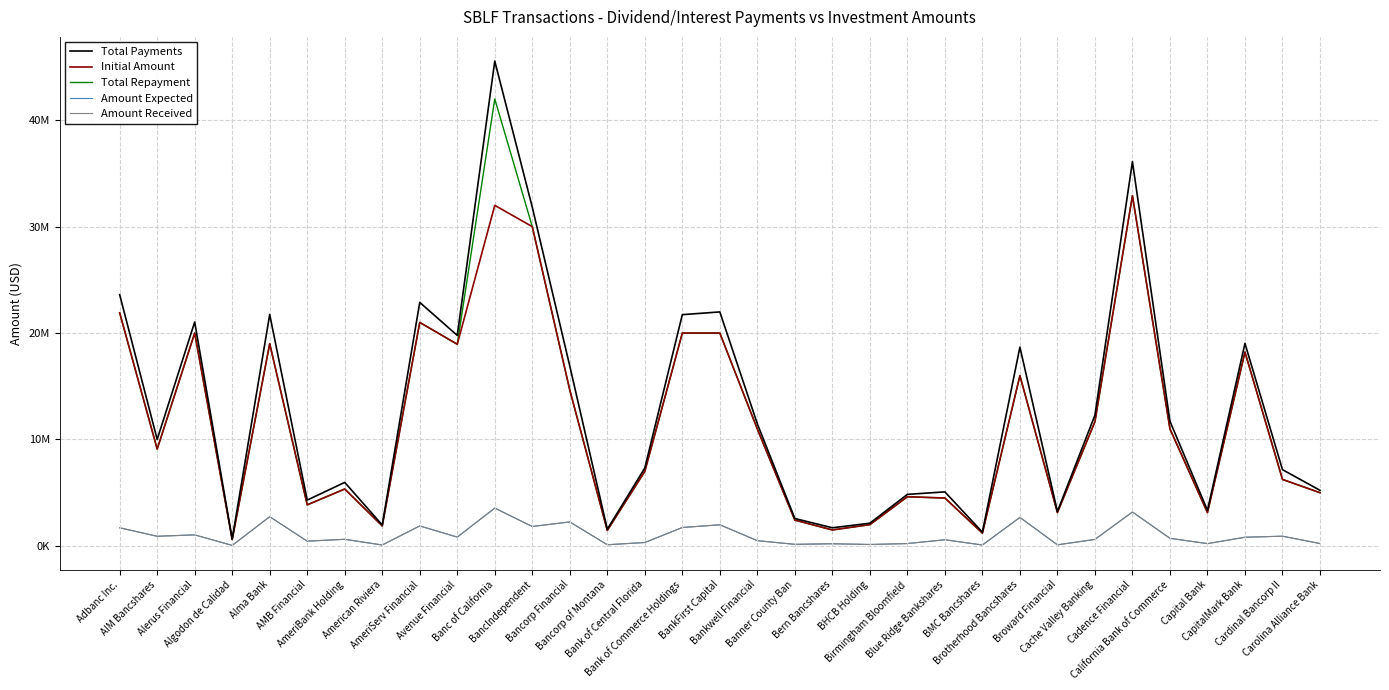

What are all the series names shown in the legend?

Total Payments, Initial Amount, Total Repayment, Amount Expected, Amount Received